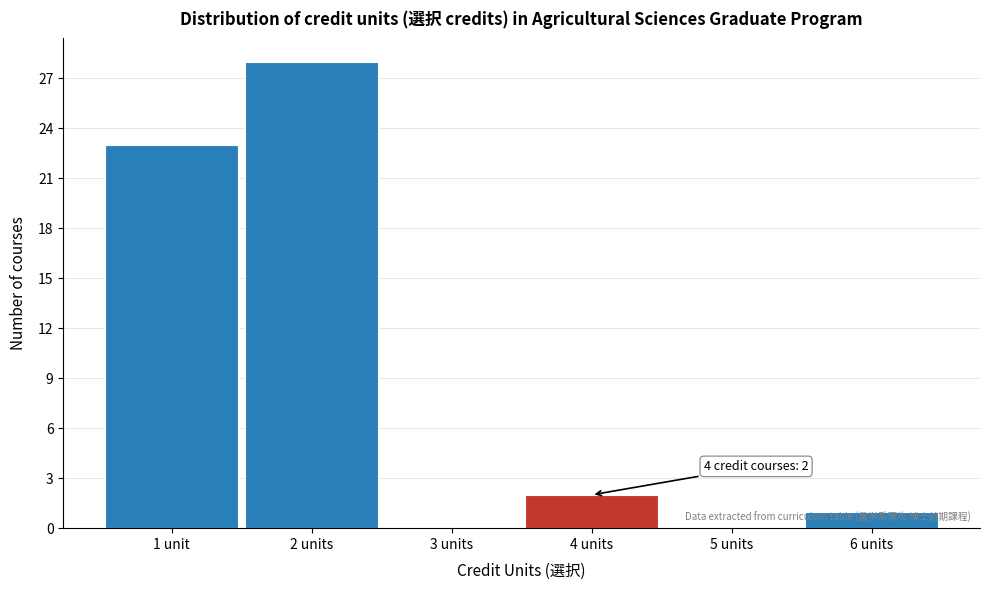

Reading left to right, transcribe all the data shown in this chart.

1 unit=23	2 units=28	3 units=0	4 units=2	5 units=0	6 units=1